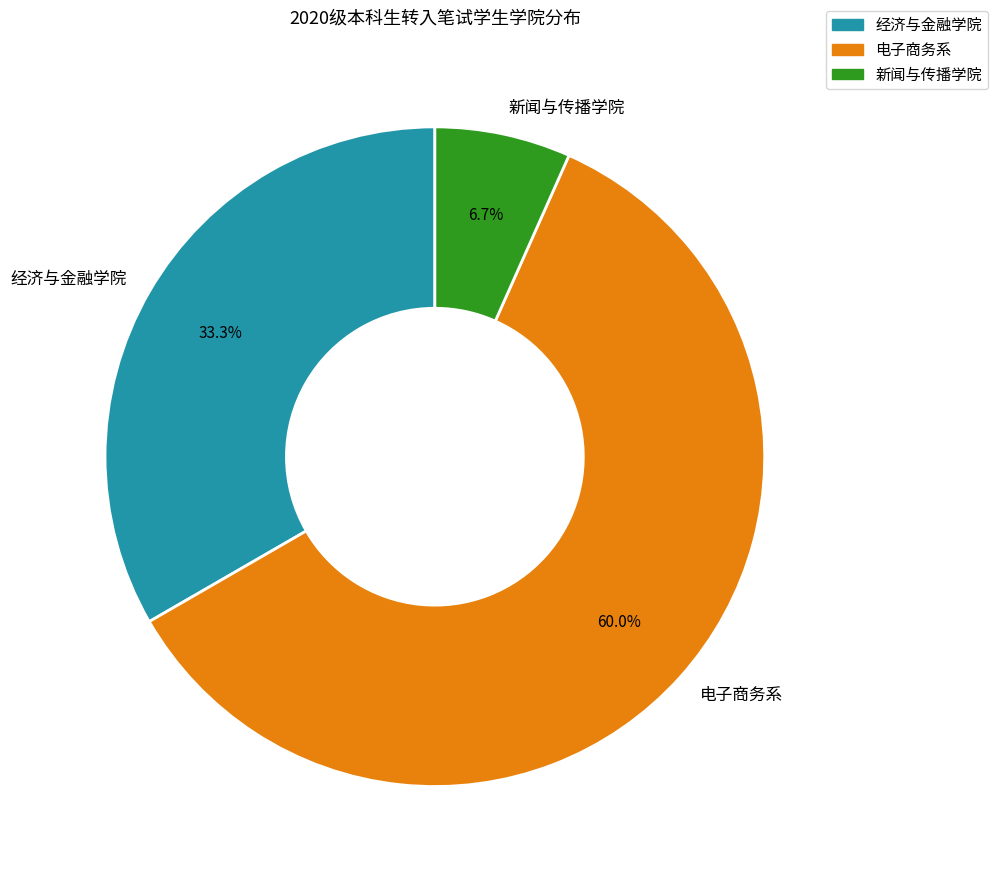

What is the smallest slice in the pie chart?

新闻与传播学院